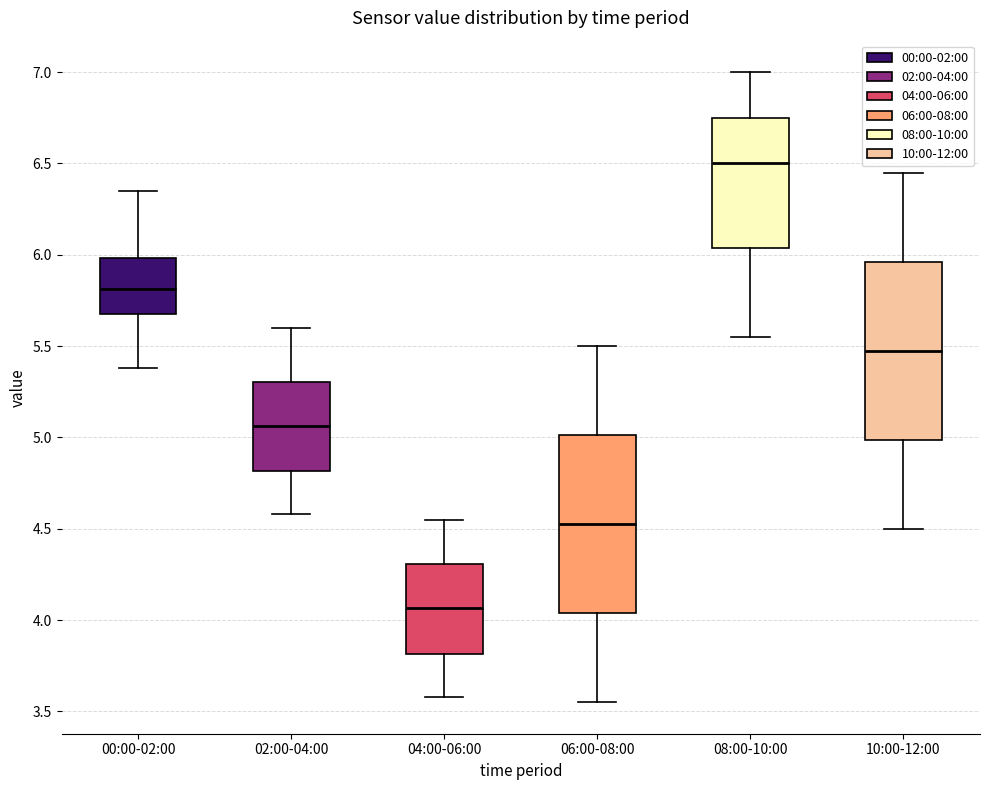

Which box has the highest median line?

08:00-10:00